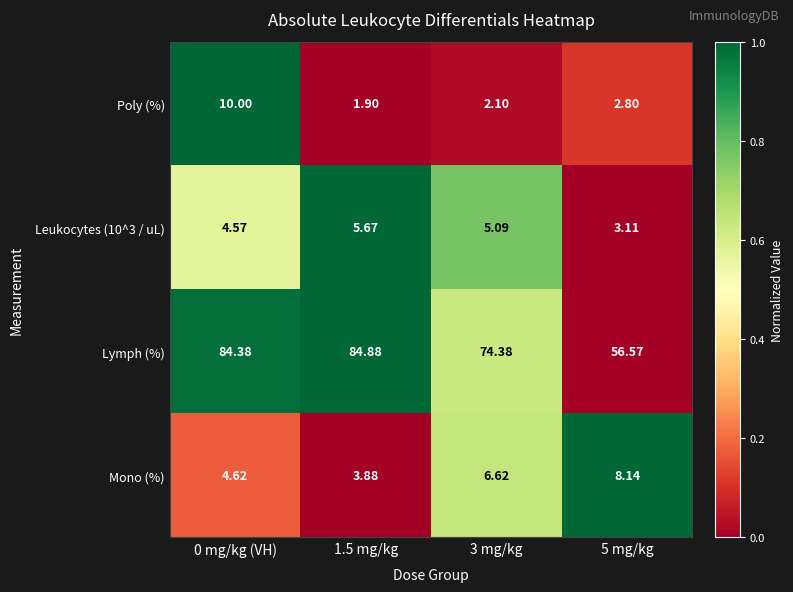

Which series has the widest spread of values?

Lymph (%)